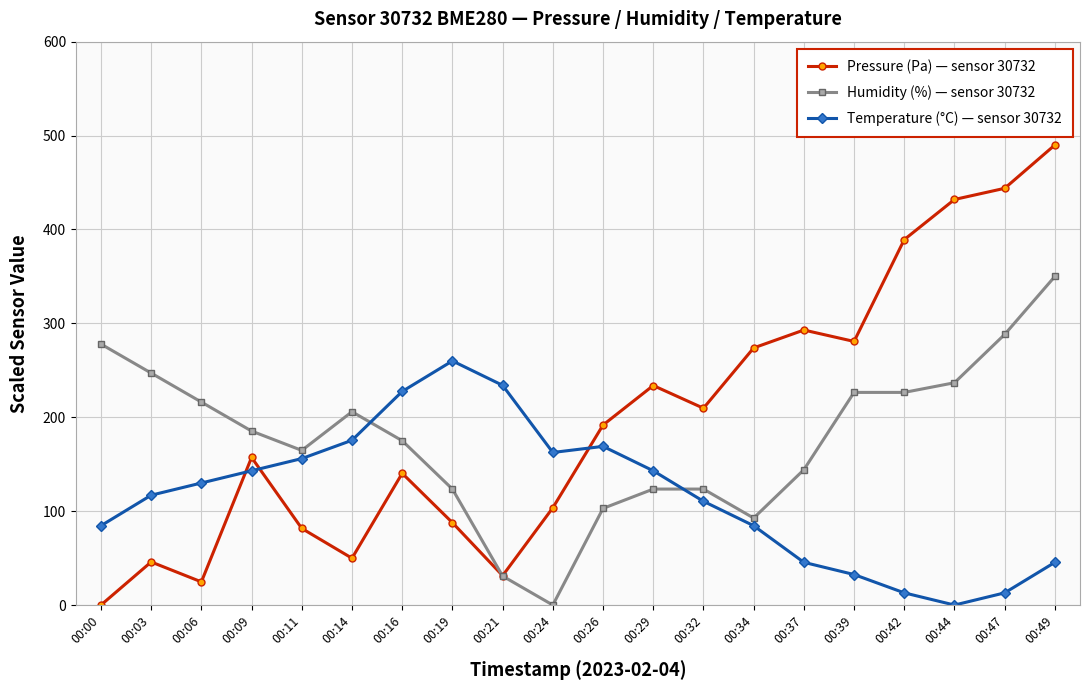

At which label does Humidity (%) — sensor 30732 first exceed 185?

00:00